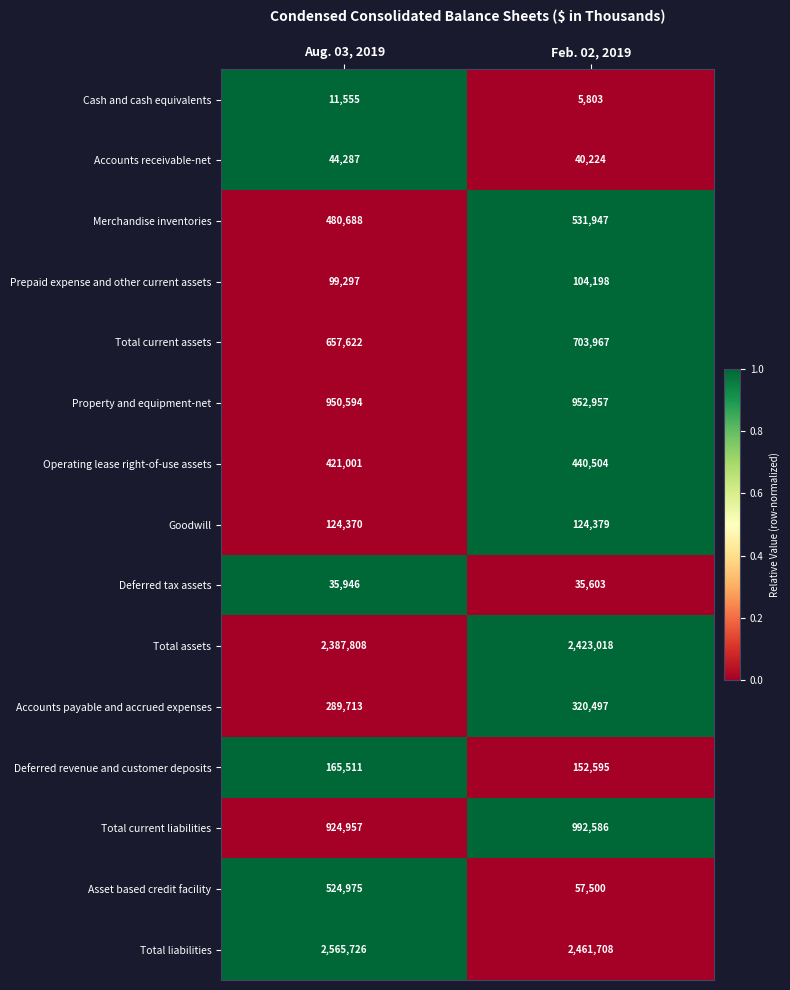

Reading left to right, what are all the values shown in this chart?

Cash and cash equivalents: Aug. 03, 2019=11555	Feb. 02, 2019=5803
Accounts receivable-net: Aug. 03, 2019=44287	Feb. 02, 2019=40224
Merchandise inventories: Aug. 03, 2019=480688	Feb. 02, 2019=531947
Prepaid expense and other current assets: Aug. 03, 2019=99297	Feb. 02, 2019=104198
Total current assets: Aug. 03, 2019=657622	Feb. 02, 2019=703967
Property and equipment-net: Aug. 03, 2019=950594	Feb. 02, 2019=952957
Operating lease right-of-use assets: Aug. 03, 2019=421001	Feb. 02, 2019=440504
Goodwill: Aug. 03, 2019=124370	Feb. 02, 2019=124379
Deferred tax assets: Aug. 03, 2019=35946	Feb. 02, 2019=35603
Total assets: Aug. 03, 2019=2387808	Feb. 02, 2019=2423018
Accounts payable and accrued expenses: Aug. 03, 2019=289713	Feb. 02, 2019=320497
Deferred revenue and customer deposits: Aug. 03, 2019=165511	Feb. 02, 2019=152595
Total current liabilities: Aug. 03, 2019=924957	Feb. 02, 2019=992586
Asset based credit facility: Aug. 03, 2019=524975	Feb. 02, 2019=57500
Total liabilities: Aug. 03, 2019=2565726	Feb. 02, 2019=2461708